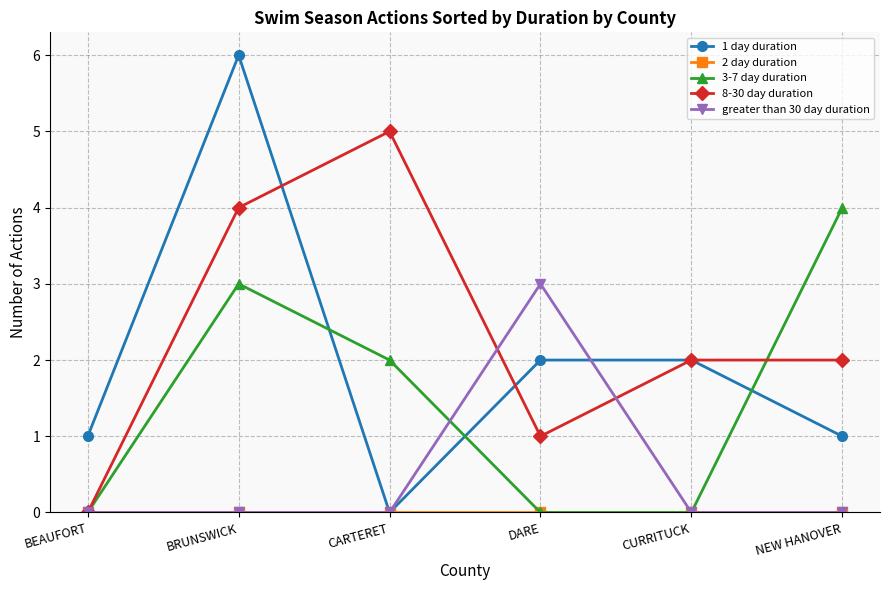

Which series has the widest spread of values?

1 day duration